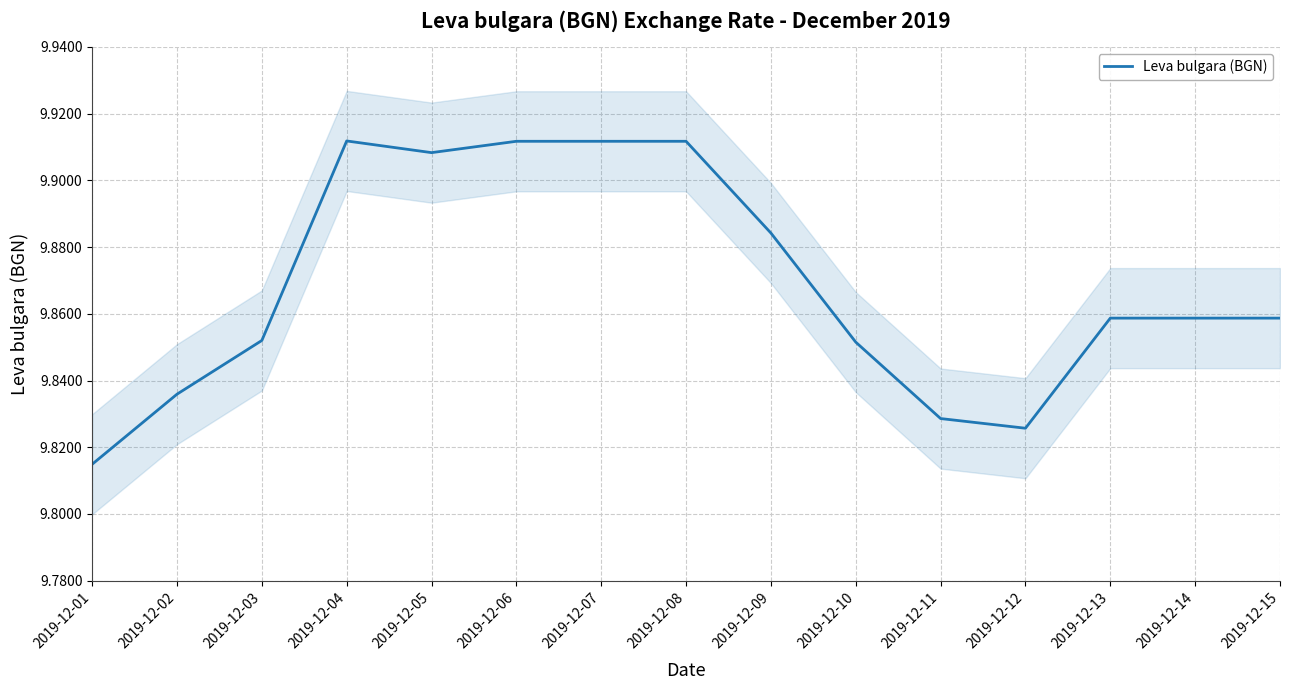

What is the value of the 14th point from the left?

9.9